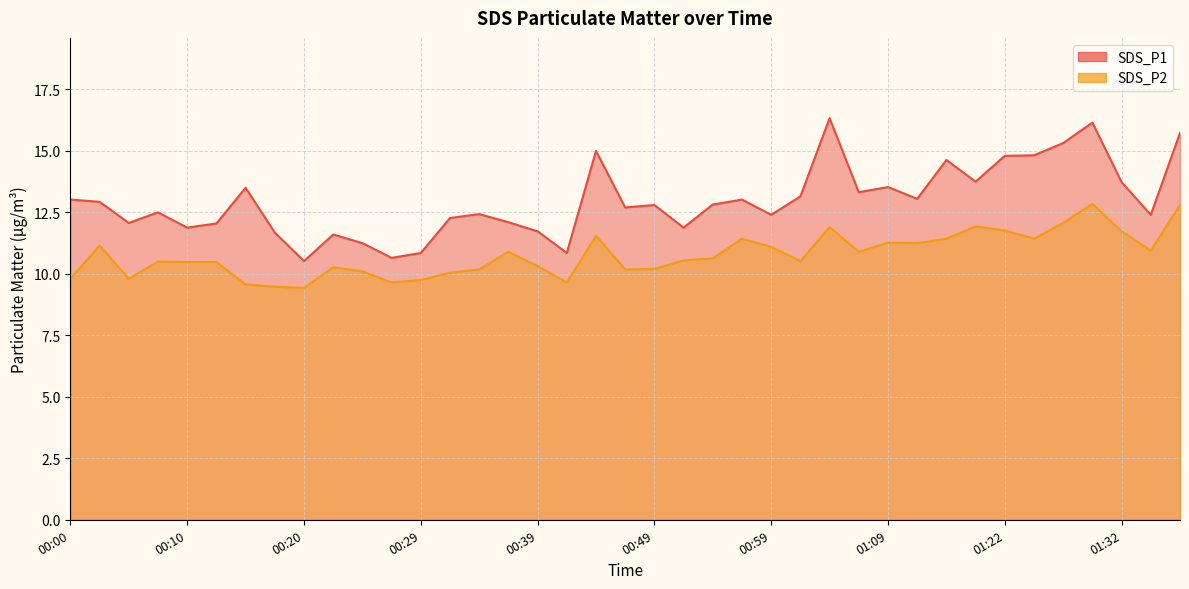

Which series has the largest range (max minus min)?

SDS_P1